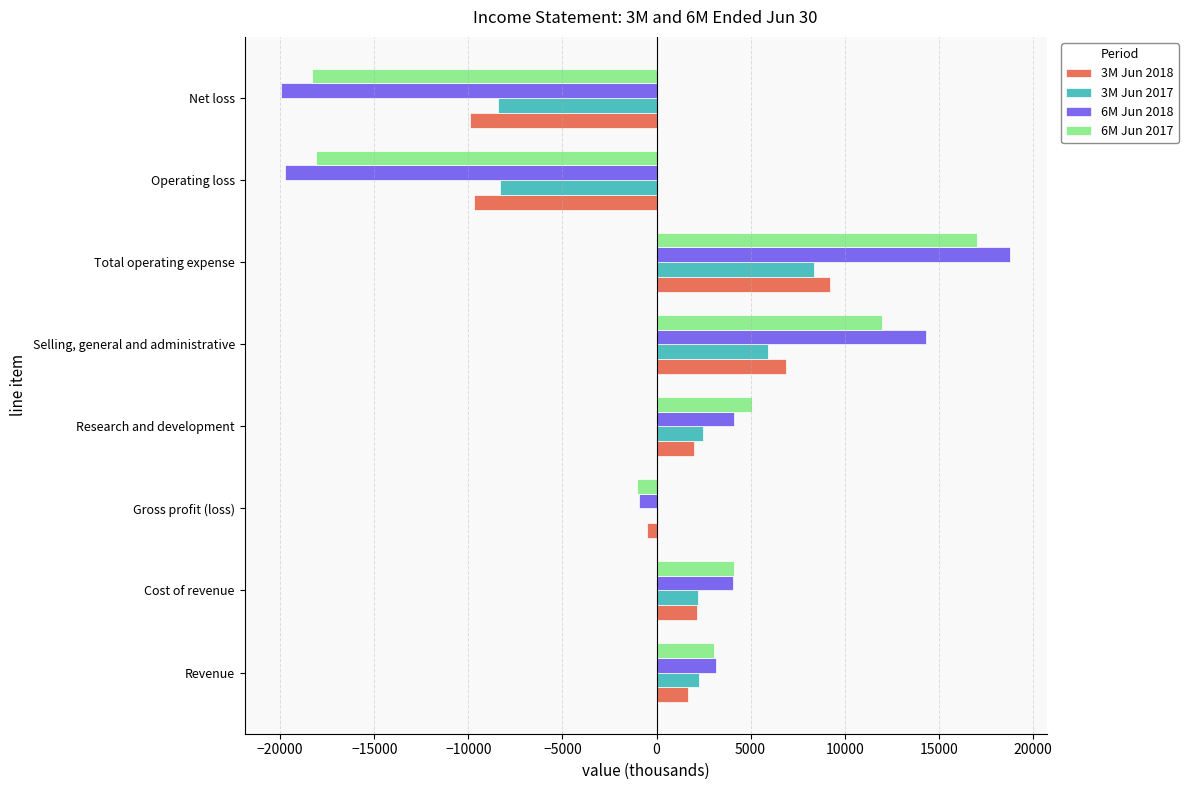

Which category has the highest value across all series?

Total operating expense